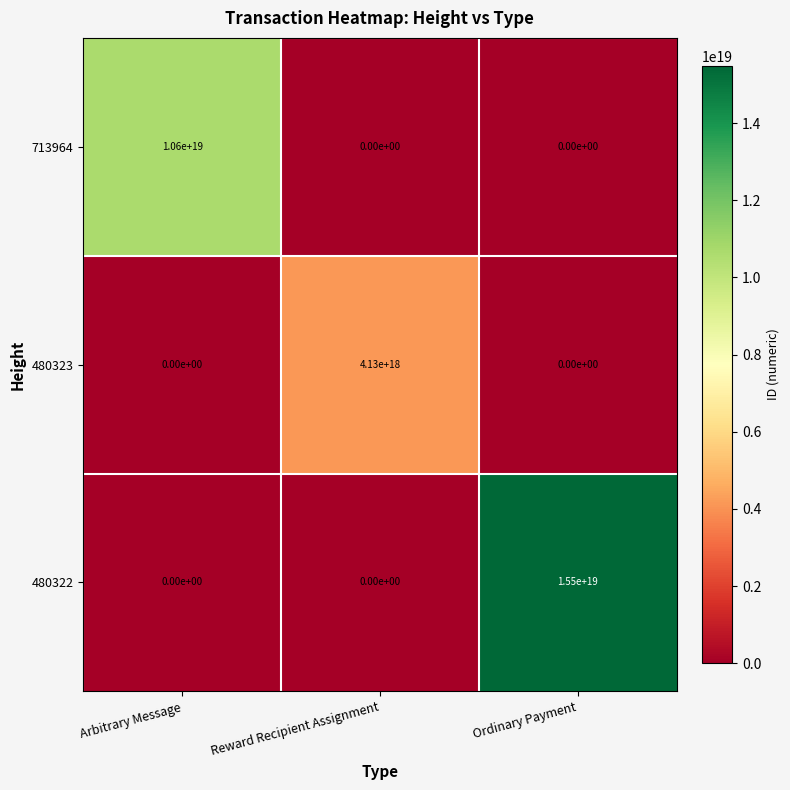

Where is 480323 nearest to the value 2065000000000000000?

Arbitrary Message